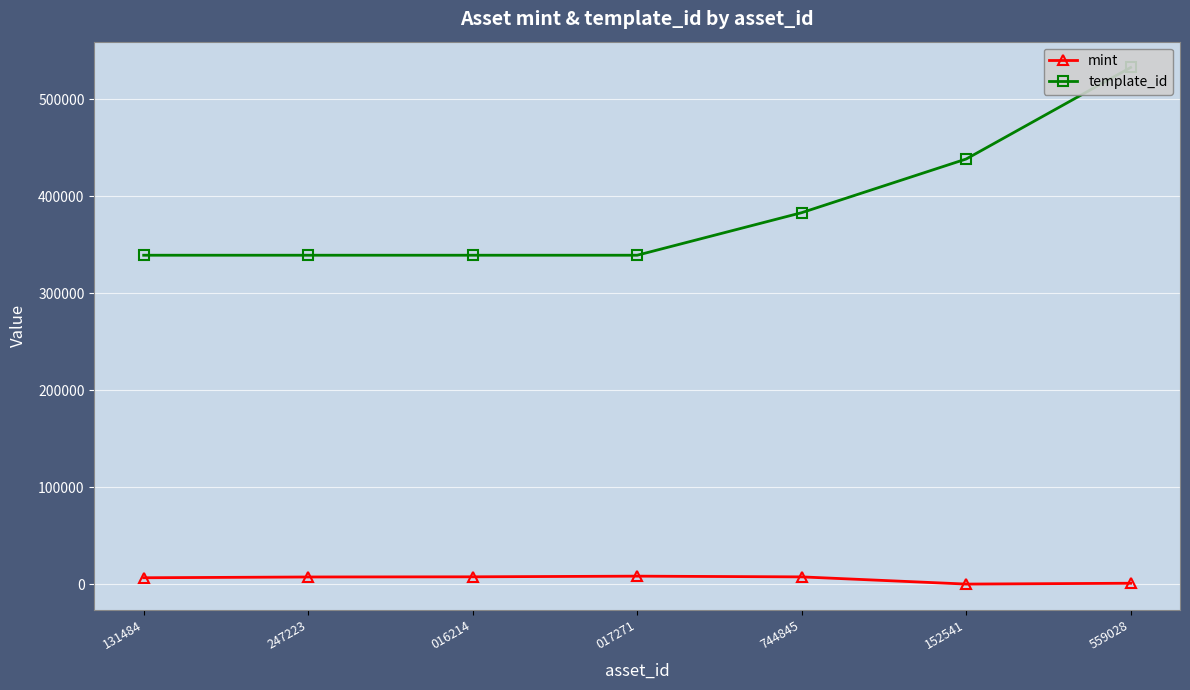

What are all the series names shown in the legend?

mint, template_id